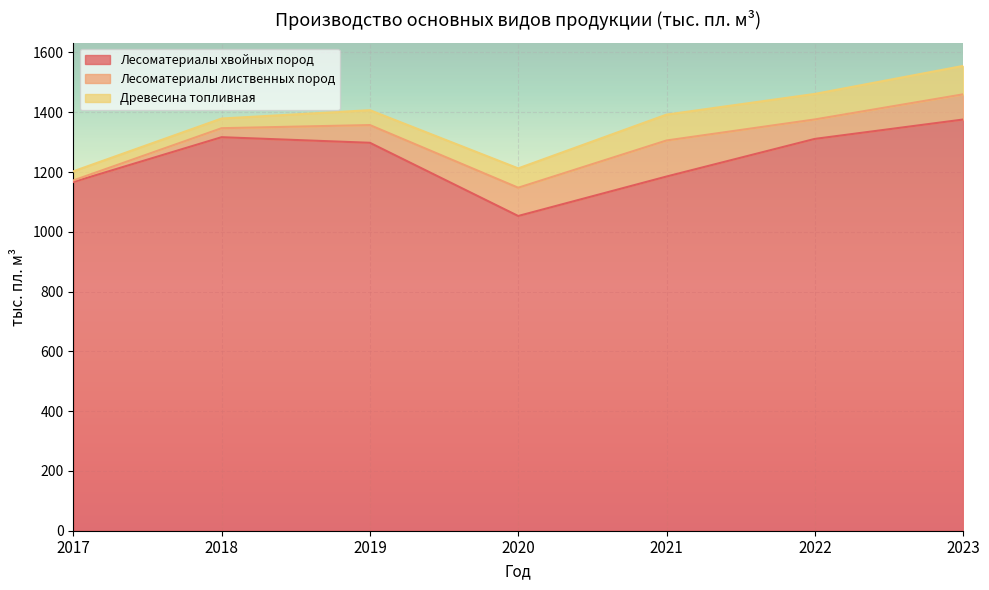

Which series changed the most between 2022 and 2023?

Лесоматериалы хвойных пород